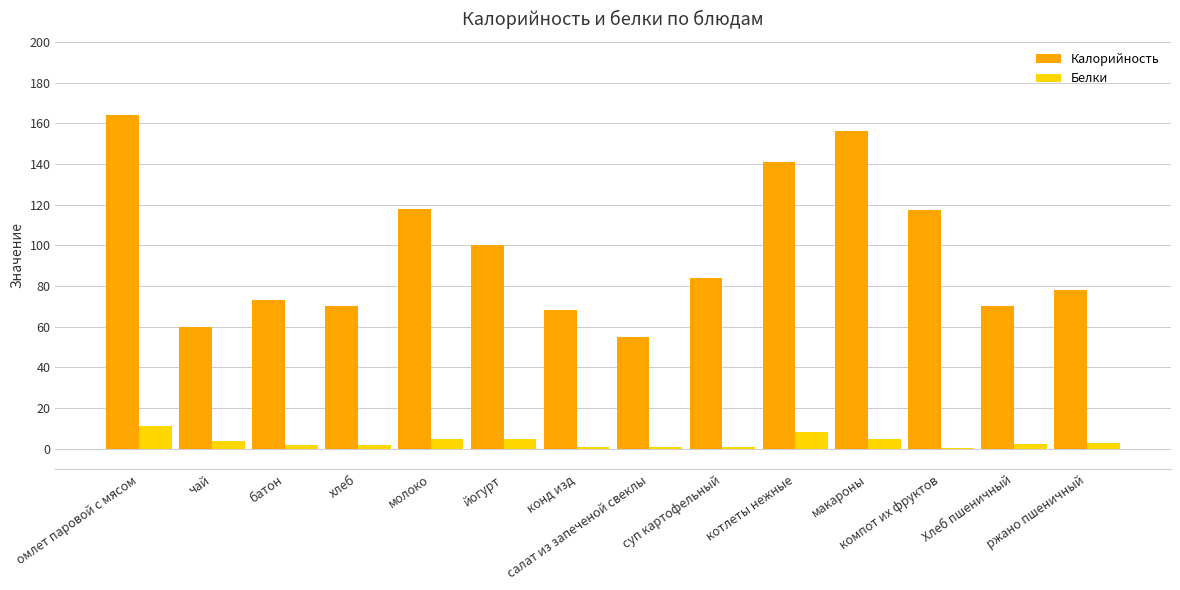

What is the highest value of the Белки series?

11.0